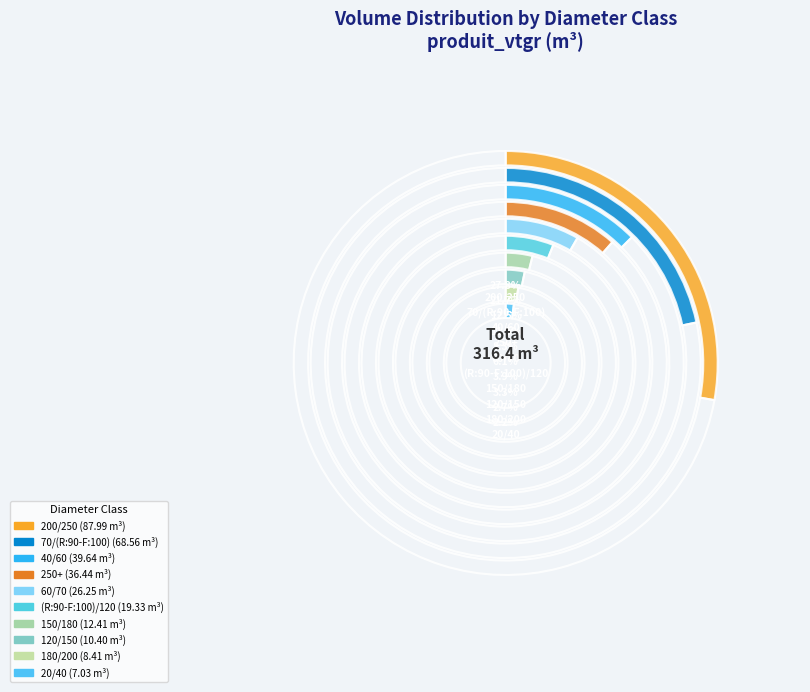

The 180/200 slice represents 1% of the pie. True or false?

False